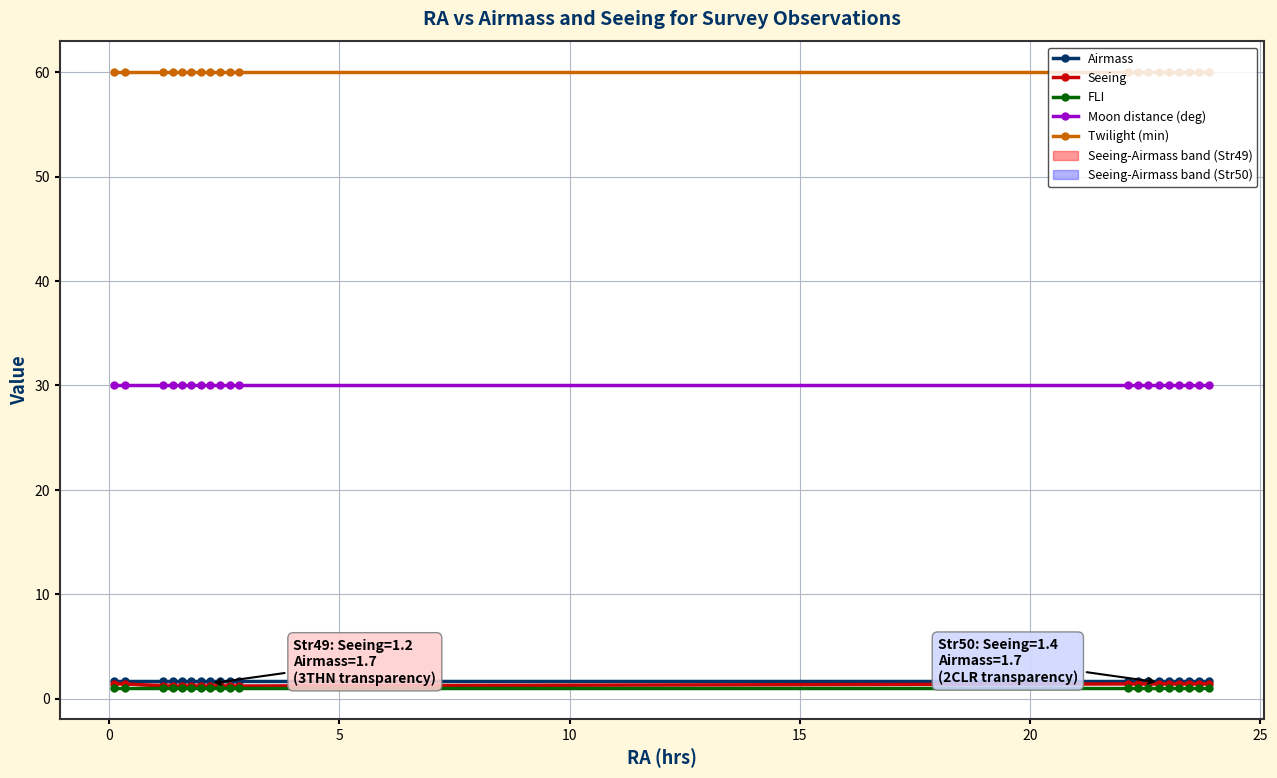

True or false: Moon distance (deg) has more than 2 points higher than both neighbors.

False